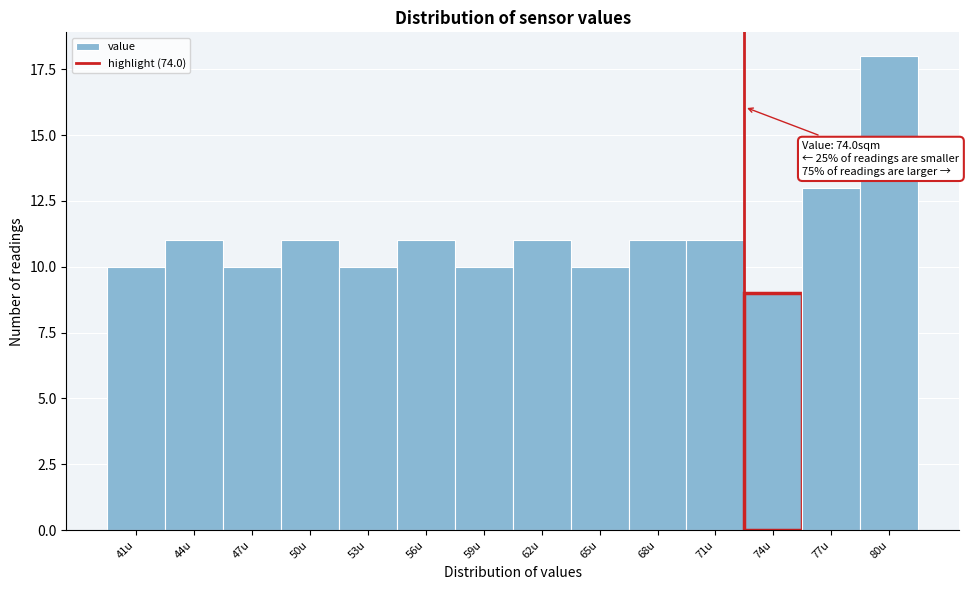

Reading right to left, what are all the values shown in this chart?

18	13	9	11	11	10	11	10	11	10	11	10	11	10